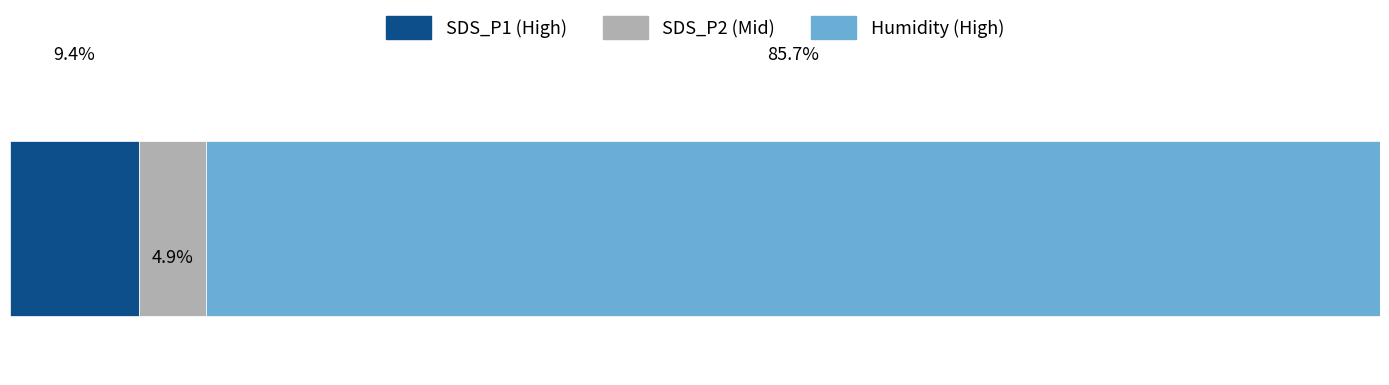

What are all the series names shown in the legend?

SDS_P1 (High), SDS_P2 (Mid), Humidity (High)